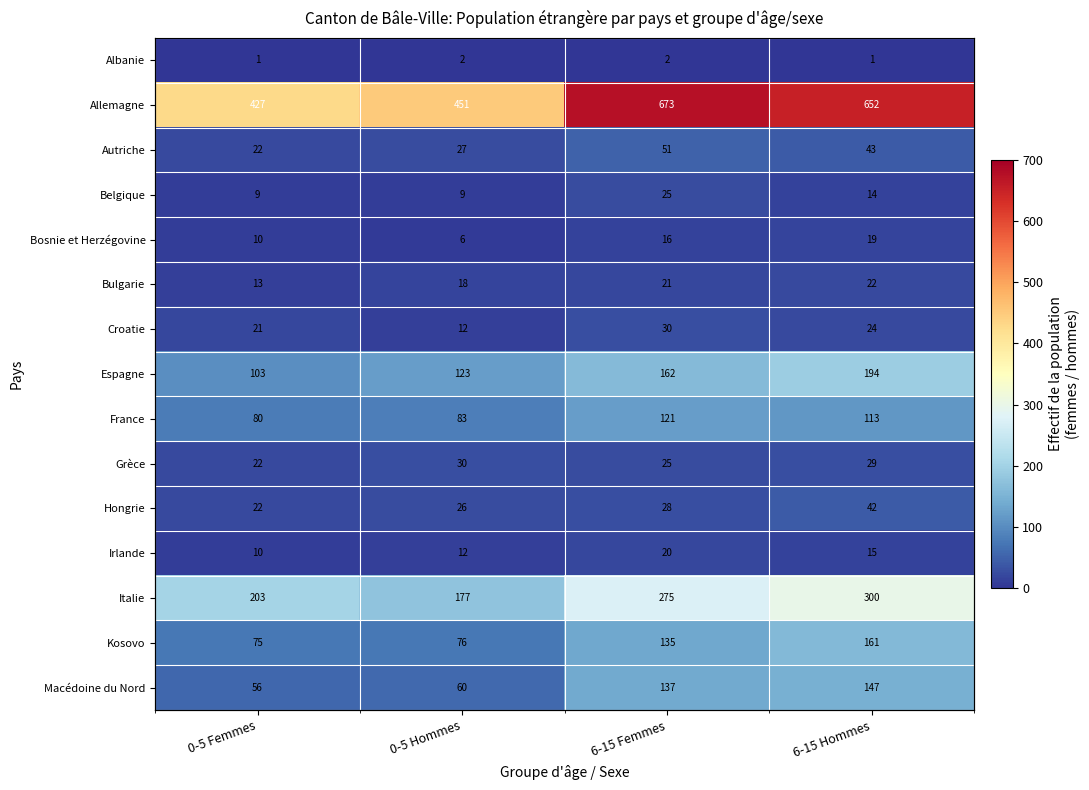

Is it true that Italie equals 241 at 0-5 Hommes?

False